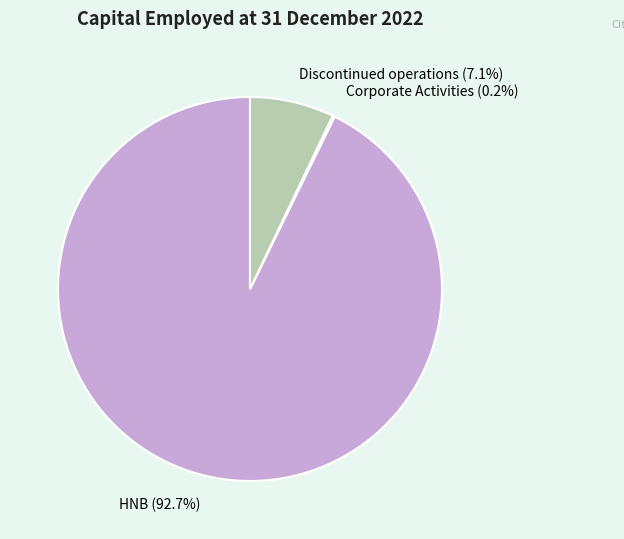

Combined, do Discontinued operations and HNB account for over 50%?

Yes